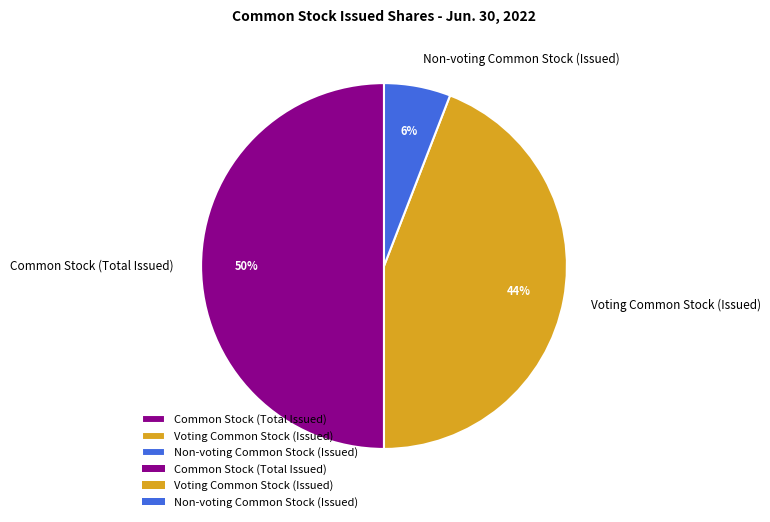

Which has a higher value, Voting Common Stock (Issued) or Non-voting Common Stock (Issued)?

Voting Common Stock (Issued)